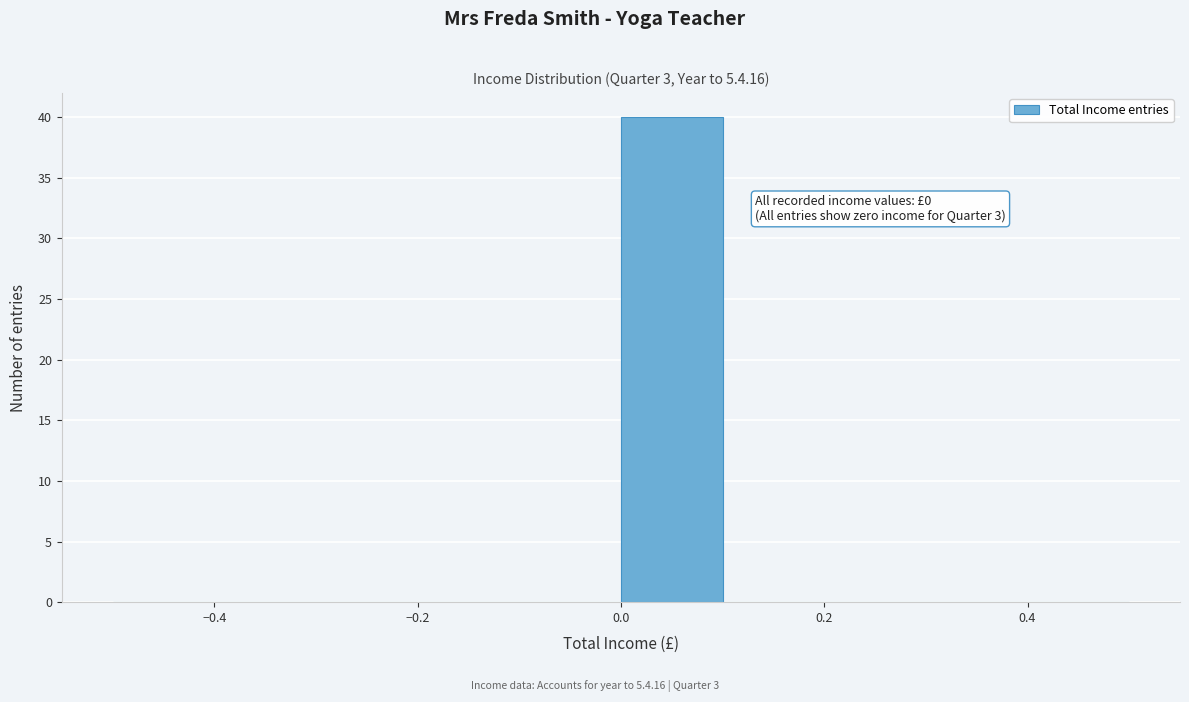

Over which range of the x-axis is the bar tallest?

0.0 to 0.1